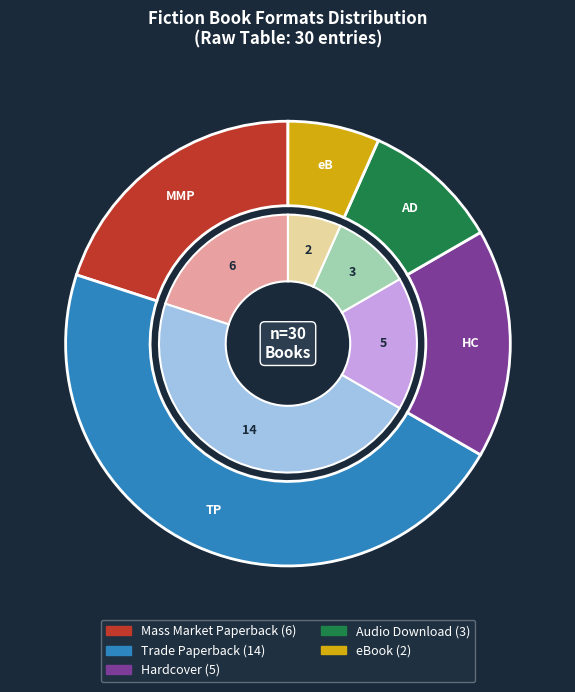

True or false: eBook accounts for 7% of the total.

True